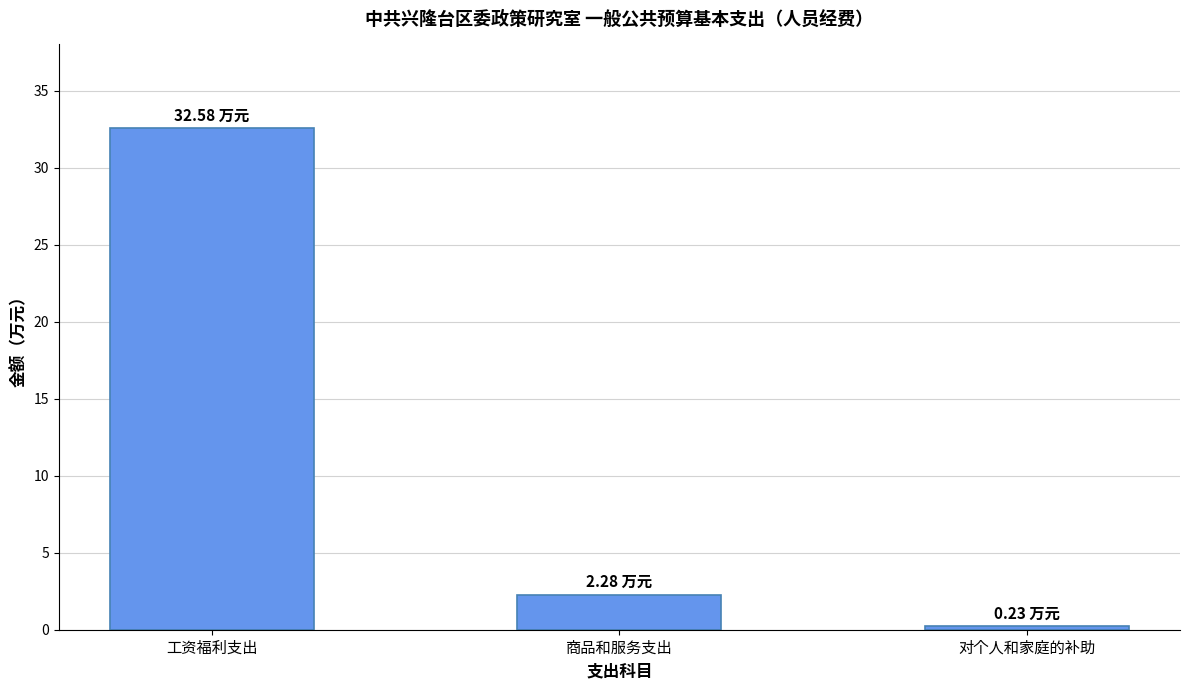

List the labels in order of value, largest first.

工资福利支出, 商品和服务支出, 对个人和家庭的补助